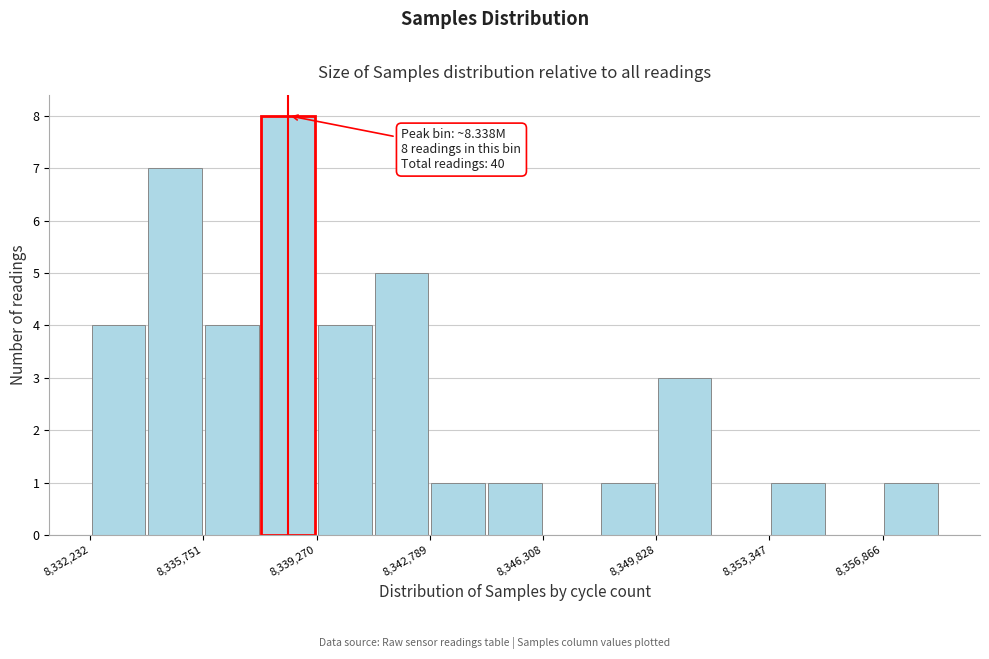

Read against the x-axis, roughly where is the centre of the tallest bar?

8338500